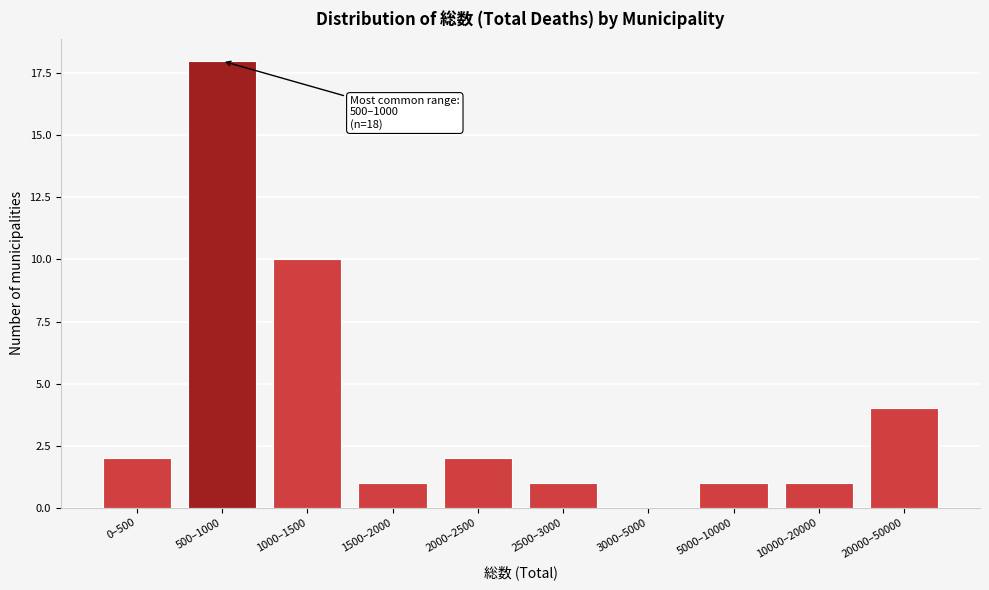

Reading left to right, transcribe all the data shown in this chart.

0–500=2	500–1000=18	1000–1500=10	1500–2000=1	2000–2500=2	2500–3000=1	3000–5000=0	5000–10000=1	10000–20000=1	20000–50000=4